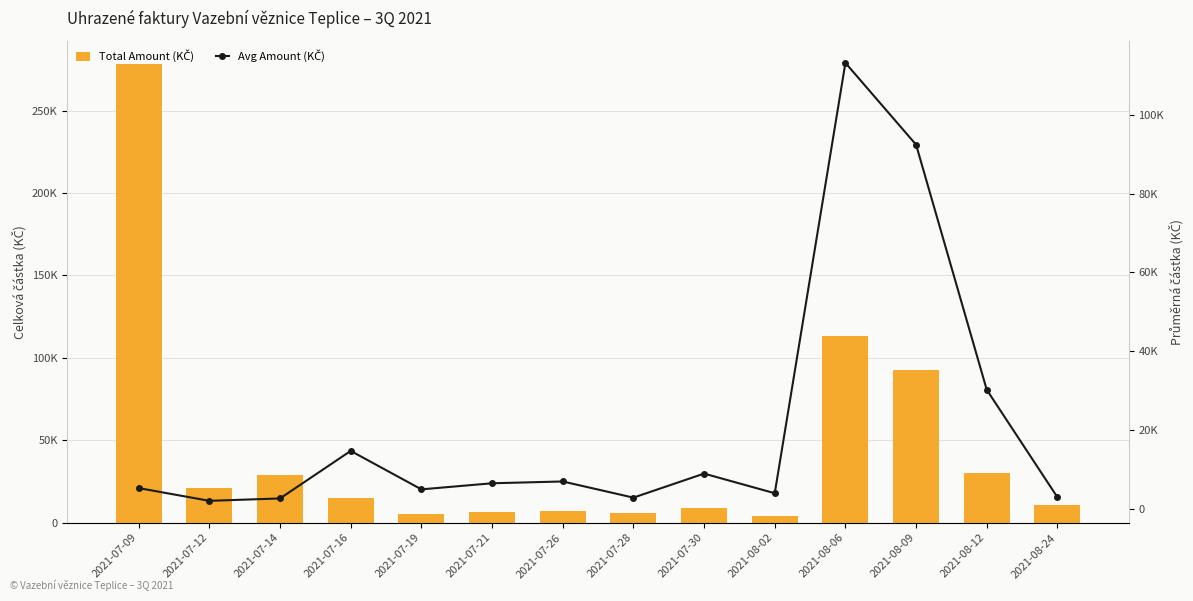

List the labels in order of Avg Amount (KČ) value, largest first.

2021-08-06, 2021-08-09, 2021-08-12, 2021-07-16, 2021-07-30, 2021-07-26, 2021-07-21, 2021-07-09, 2021-07-19, 2021-08-02, 2021-08-24, 2021-07-28, 2021-07-14, 2021-07-12